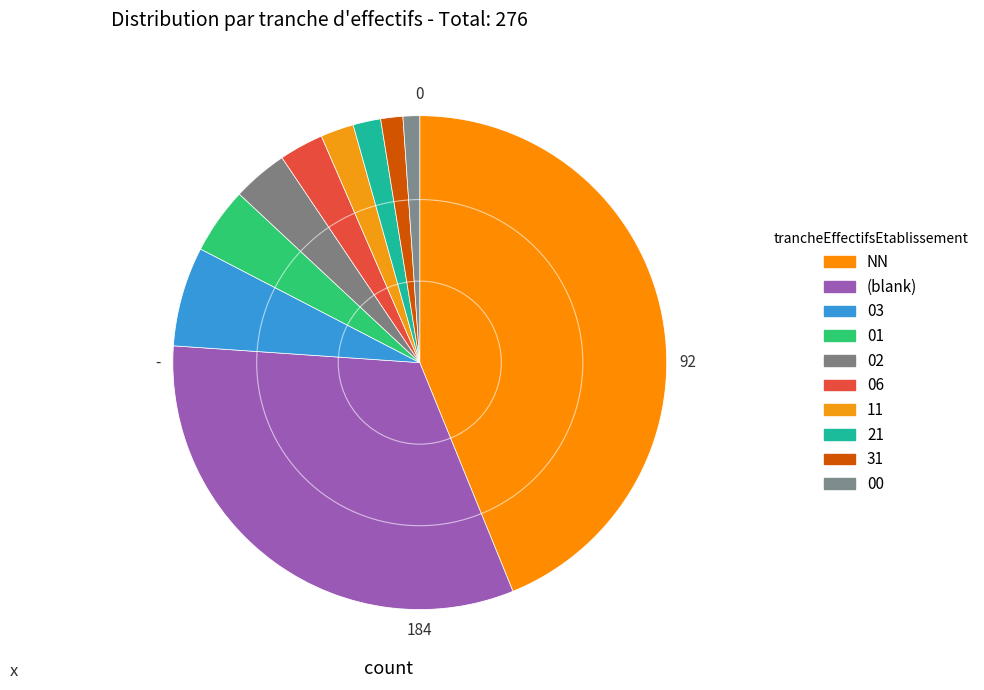

How many slices are in this pie chart?

10